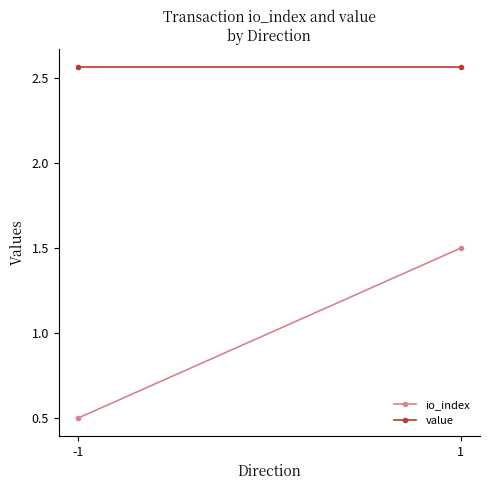

Where is value nearest to the value 2?

-1